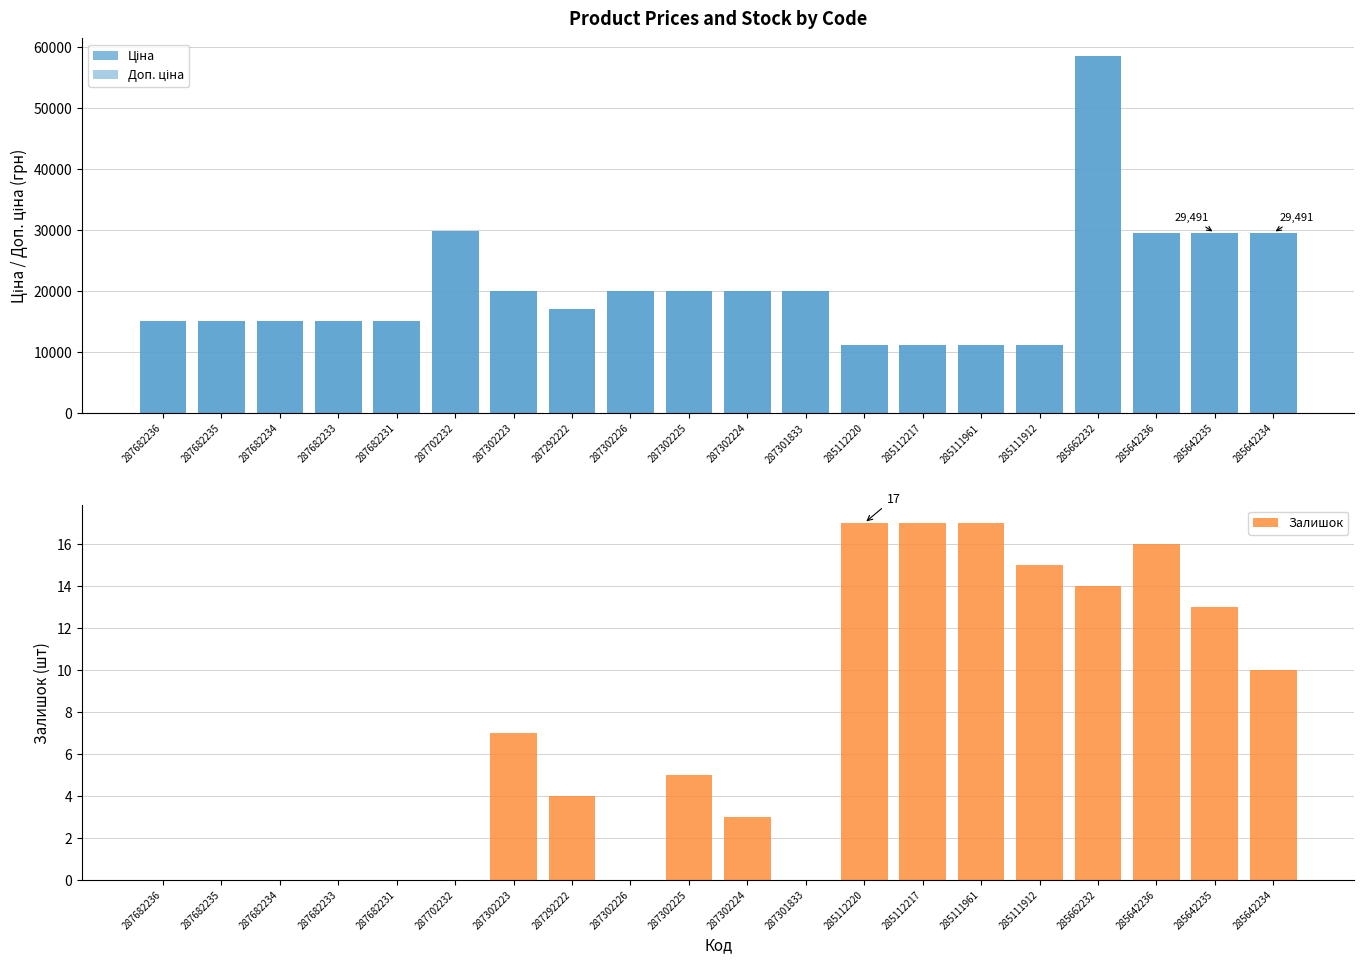

What is the value of the Ціна bar at the 20th from the left?

29491.5